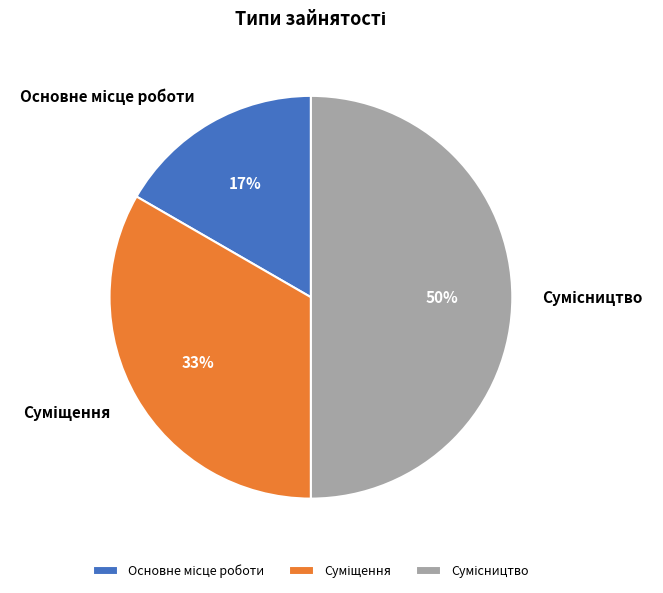

To the nearest percent, what is the difference between the largest and smallest slice percentages?

33%